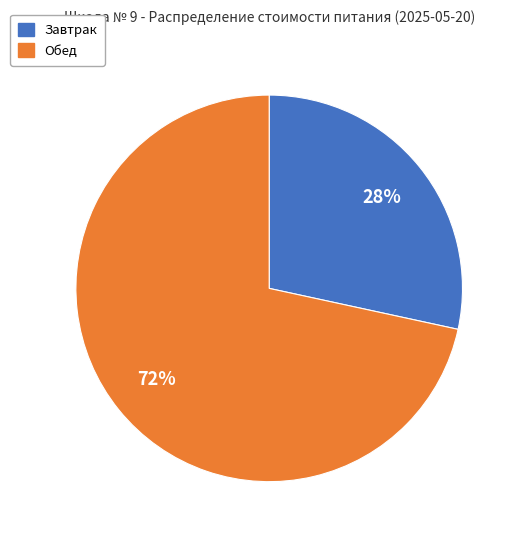

The Обед slice represents 72% of the pie. True or false?

True